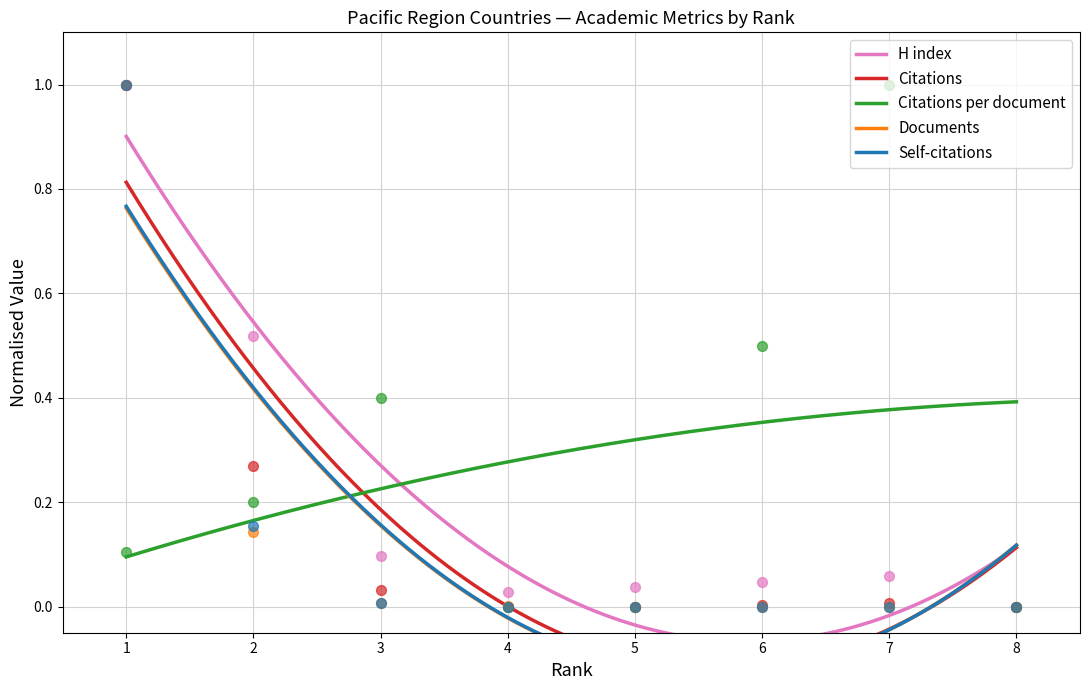

Which series reaches the maximum Y coordinate?

H index